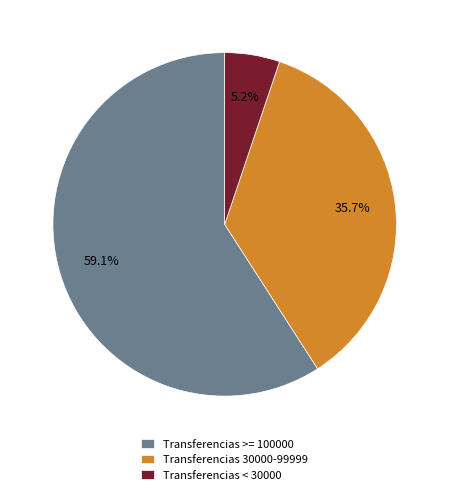

Which category has the biggest portion of the pie?

Transferencias >= 100000